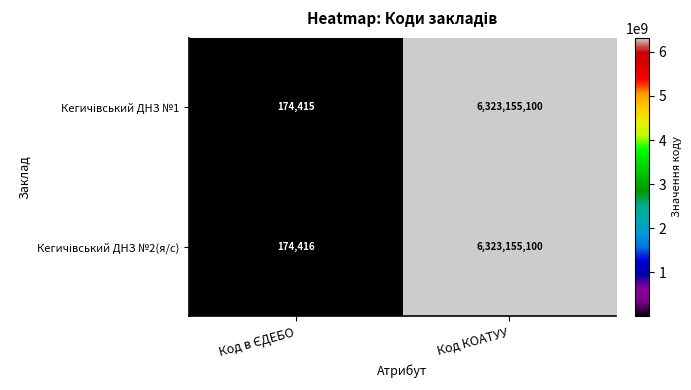

At which category is the sum across all series the highest?

Код КОАТУУ